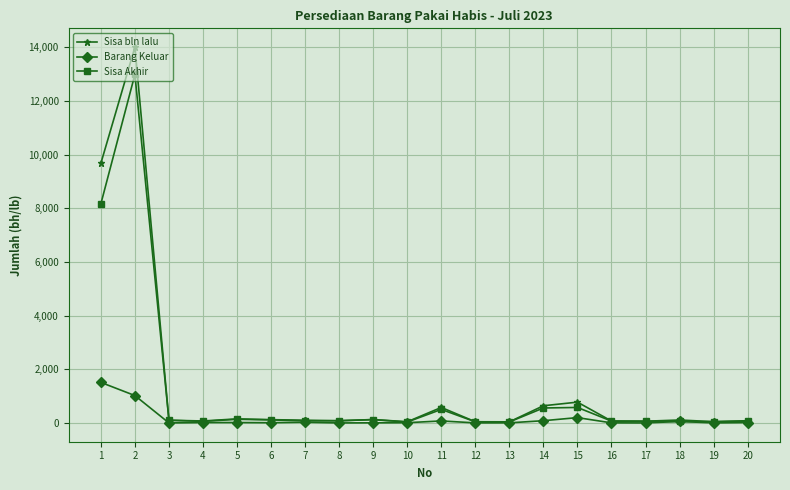

What are all the series names shown in the legend?

Sisa bln lalu, Barang Keluar, Sisa Akhir